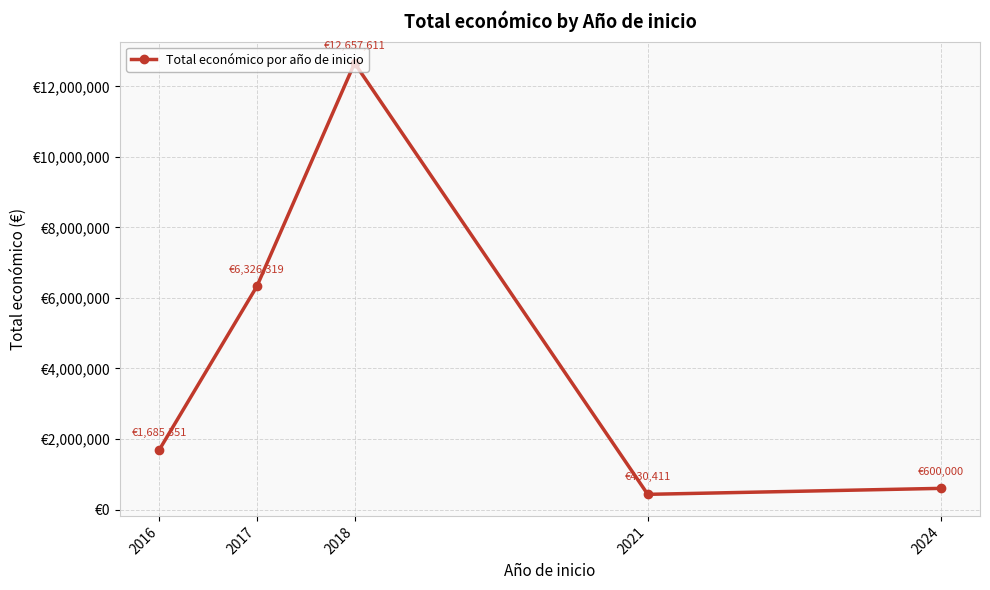

Reading right to left, list all the values displayed in this chart.

600000	430411	12657611	6326319	1685351